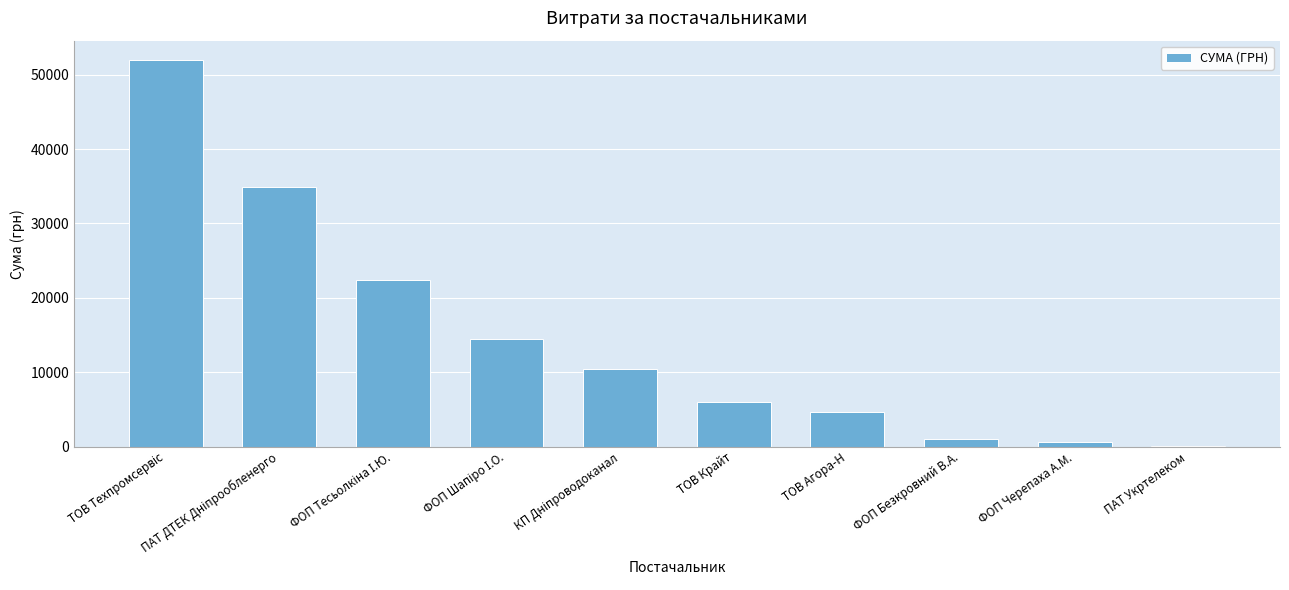

Count the number of data series in this chart.

1